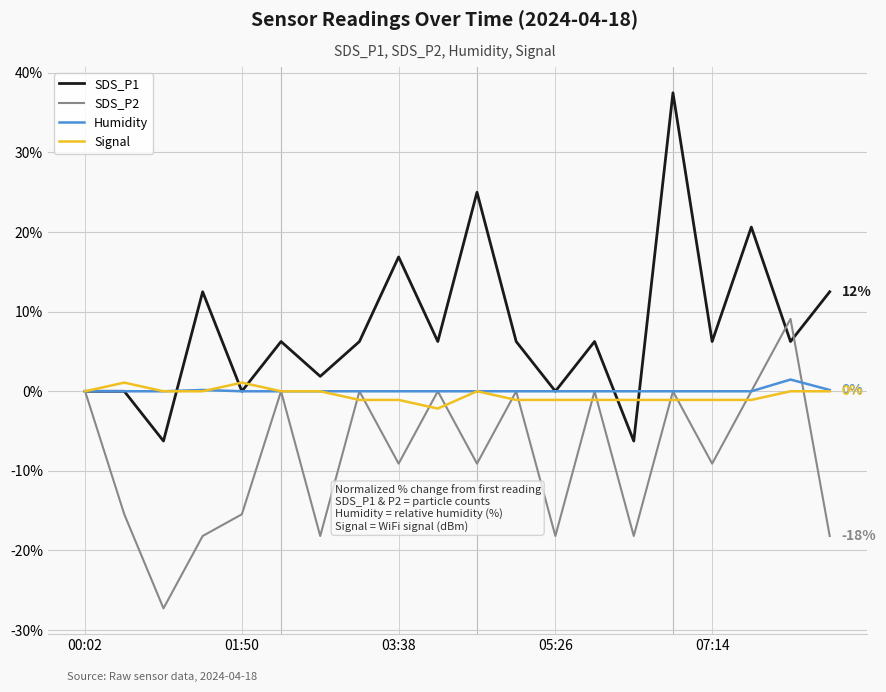

Which series has the largest range (max minus min)?

SDS_P1